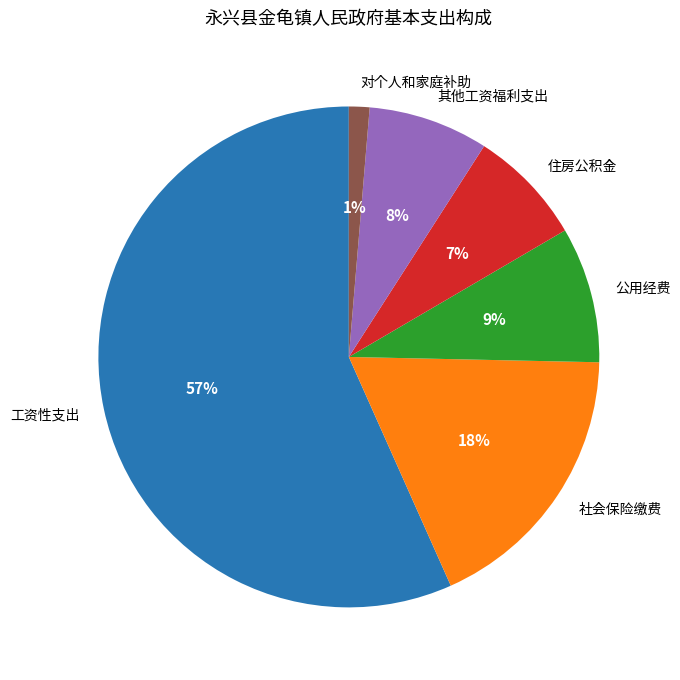

To the nearest percent, what is the average slice percentage?

17%